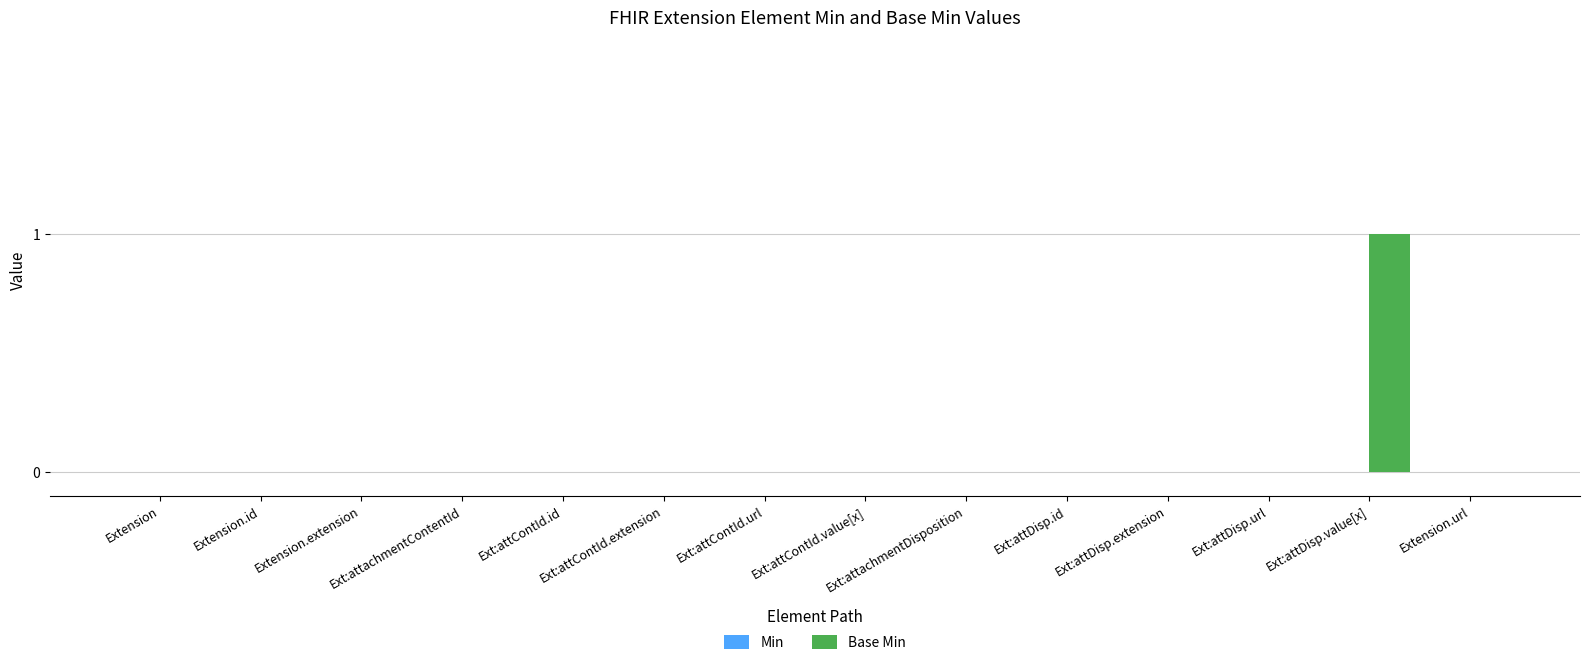

Which has a higher value, Ext:attachmentDisposition or Ext:attDisp.value[x]?

Ext:attDisp.value[x]